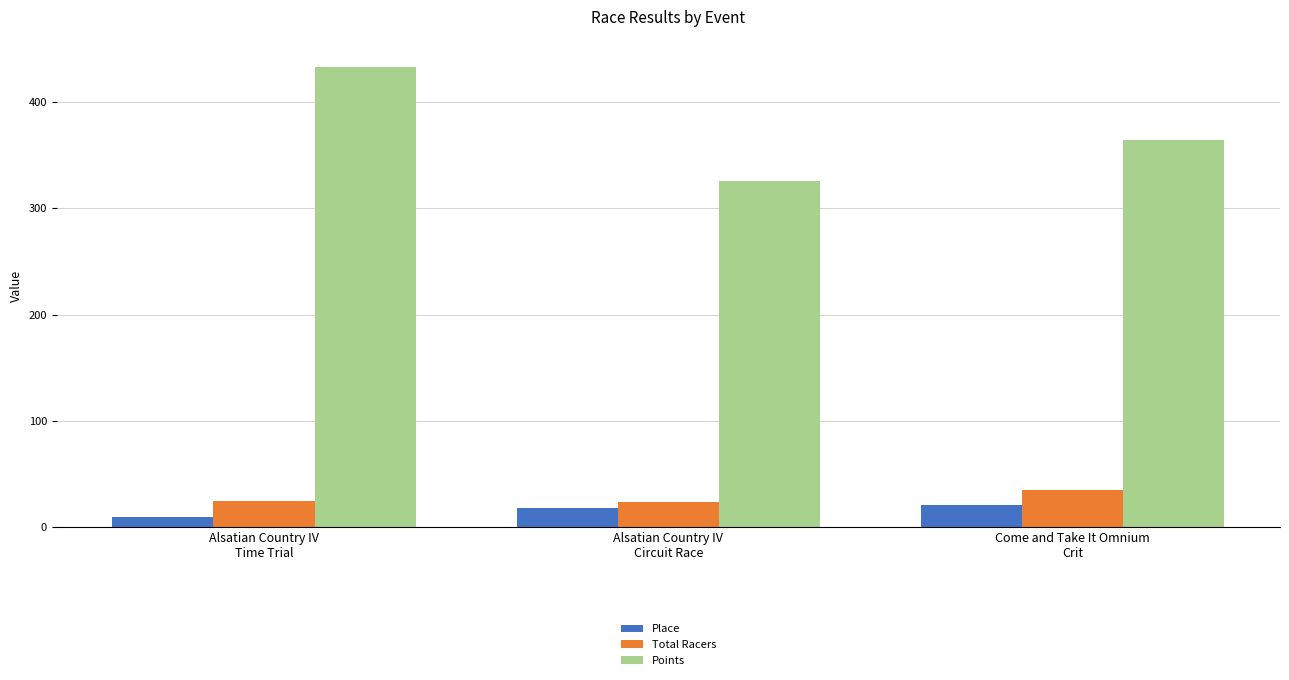

Which series has the largest total across all categories?

Points